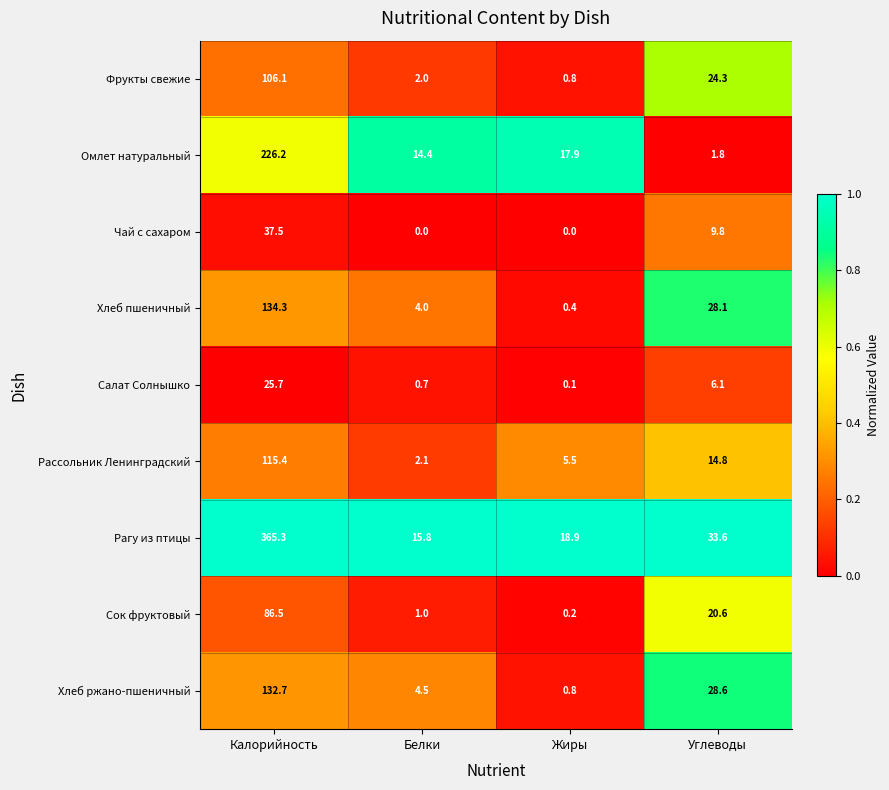

What is the lowest value of the Рассольник Ленинградский series?

2.1